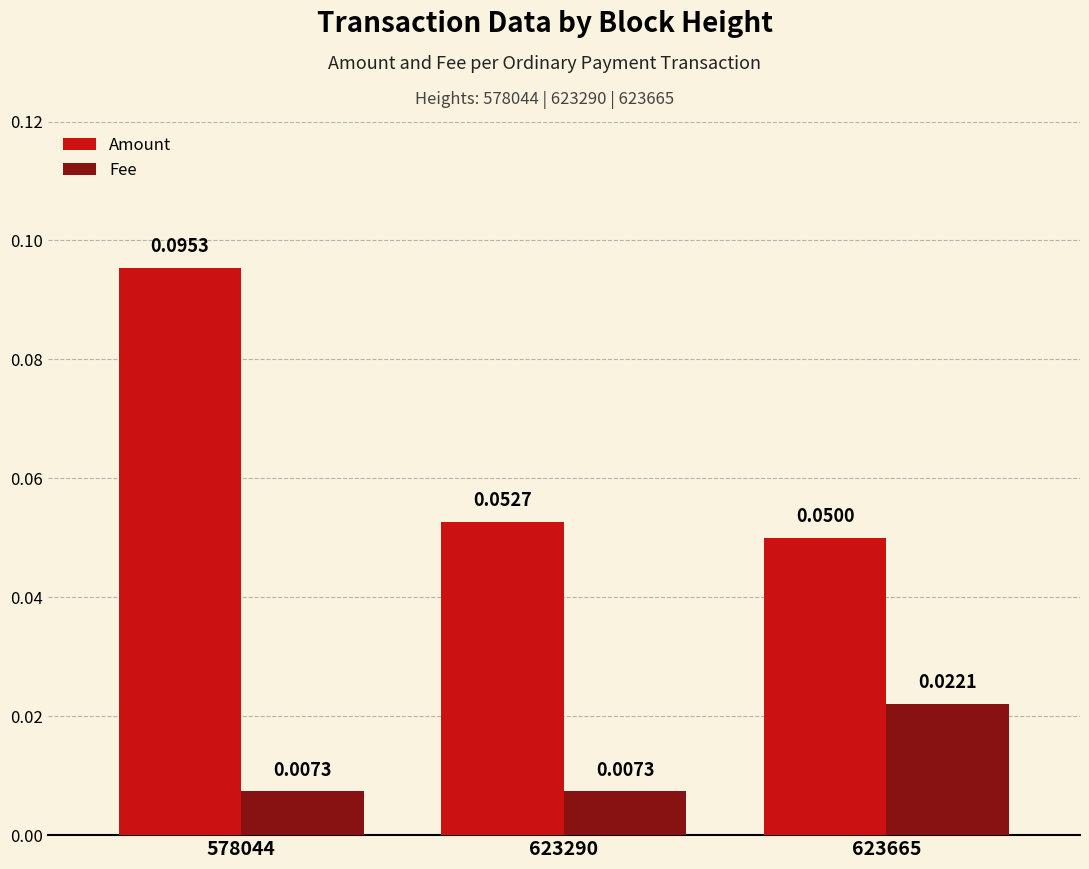

Is the value of Fee at 623290 greater than the value of Amount at 623290?

No